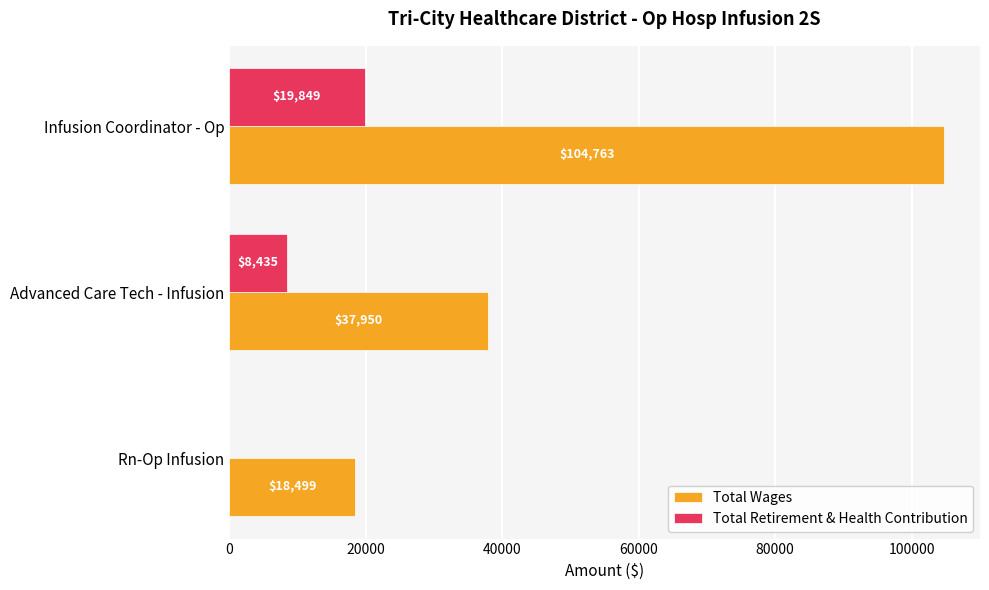

True or false: Total Wages has a value of 18499 at Rn-Op Infusion.

True